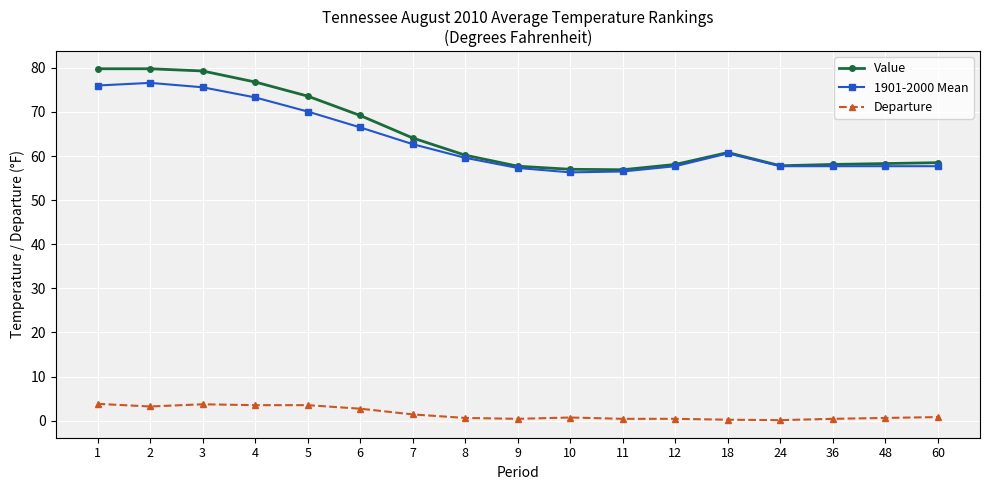

True or false: 1901-2000 Mean and Departure intersect in this chart.

False